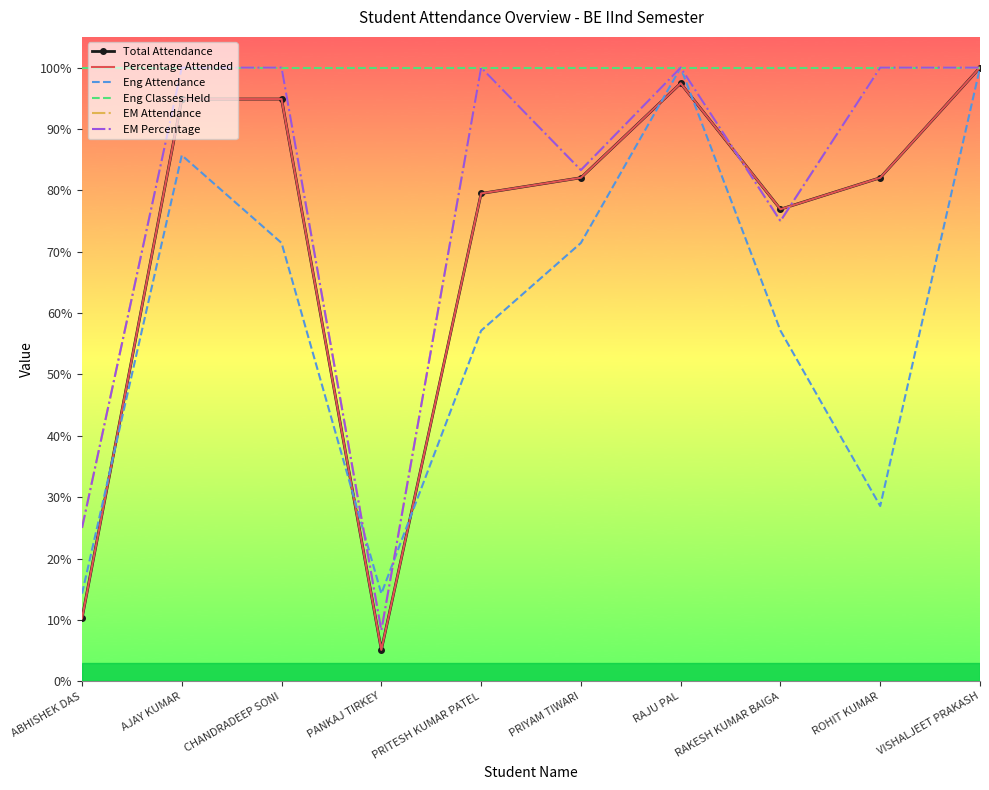

What is the minimum value for Percentage Attended?

5.1